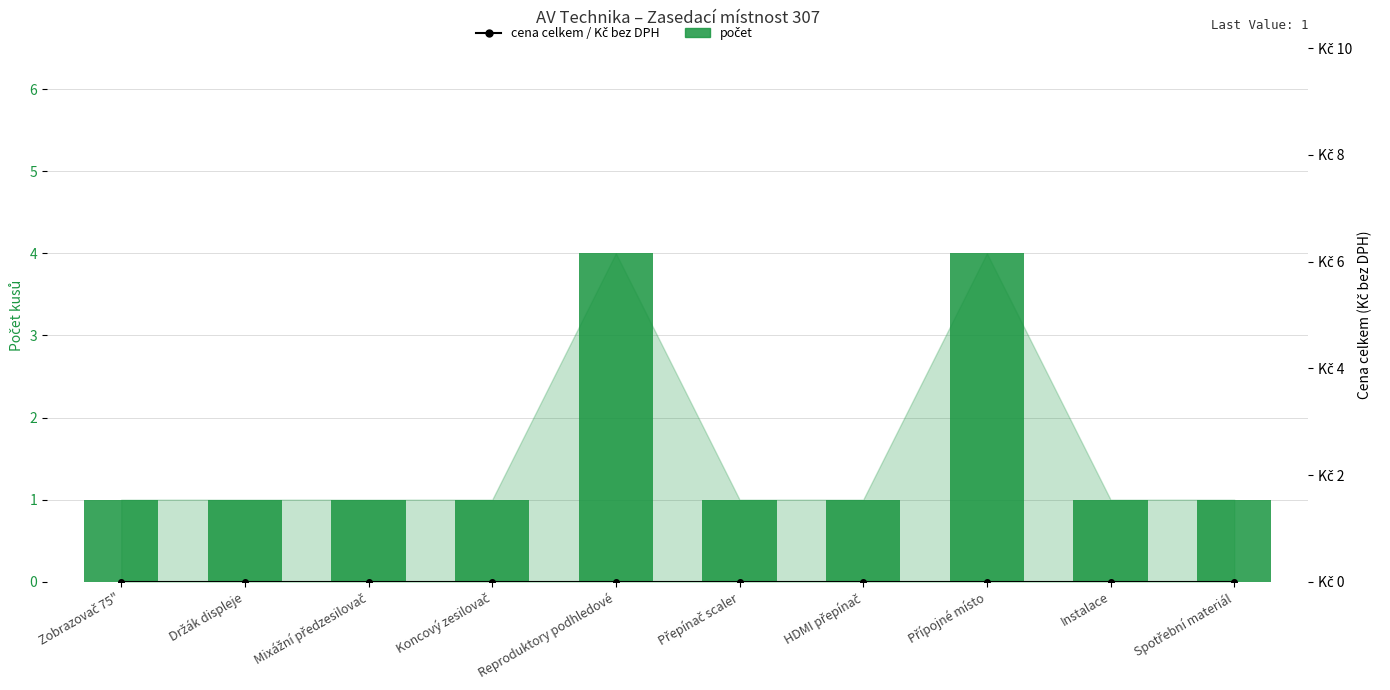

At which category does the chart reach its minimum across all series?

Zobrazovač 75"